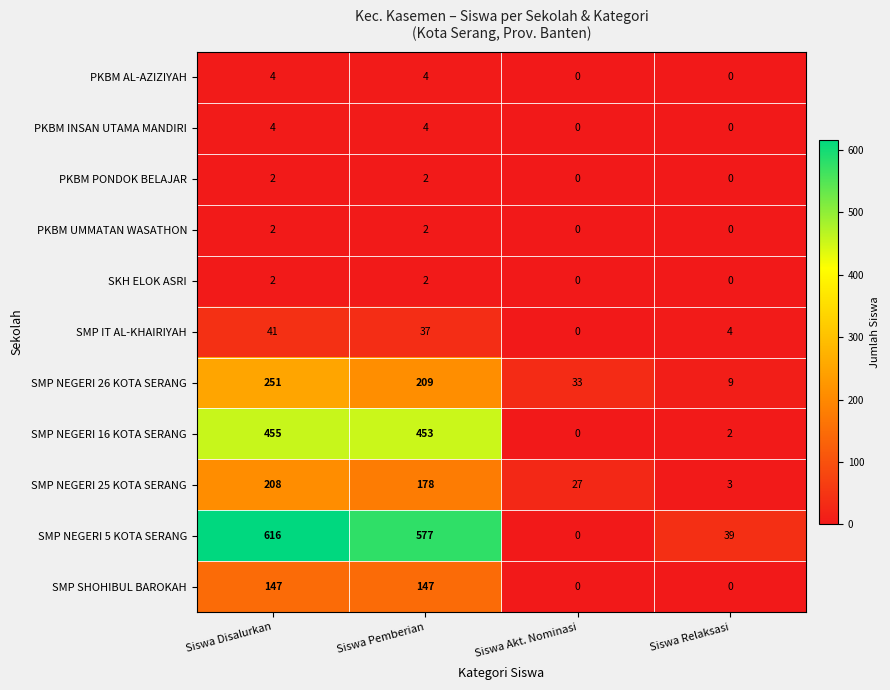

Where does the SMP NEGERI 16 KOTA SERANG series first go above 453?

Siswa Disalurkan